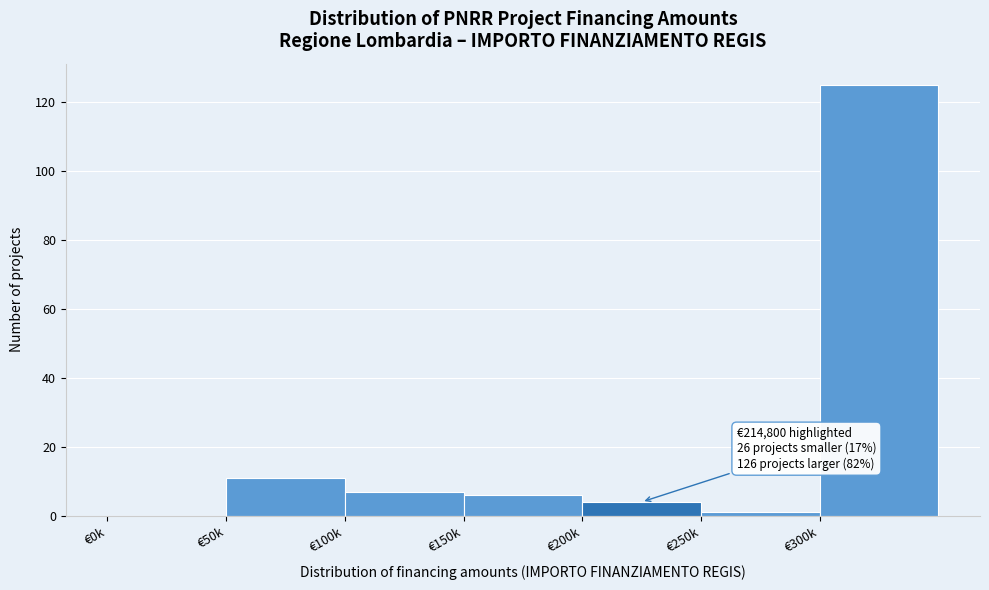

Reading left to right, transcribe all the data shown in this chart.

€0k=0	€50k=11	€100k=7	€150k=6	€200k=4	€250k=1	€300k=125